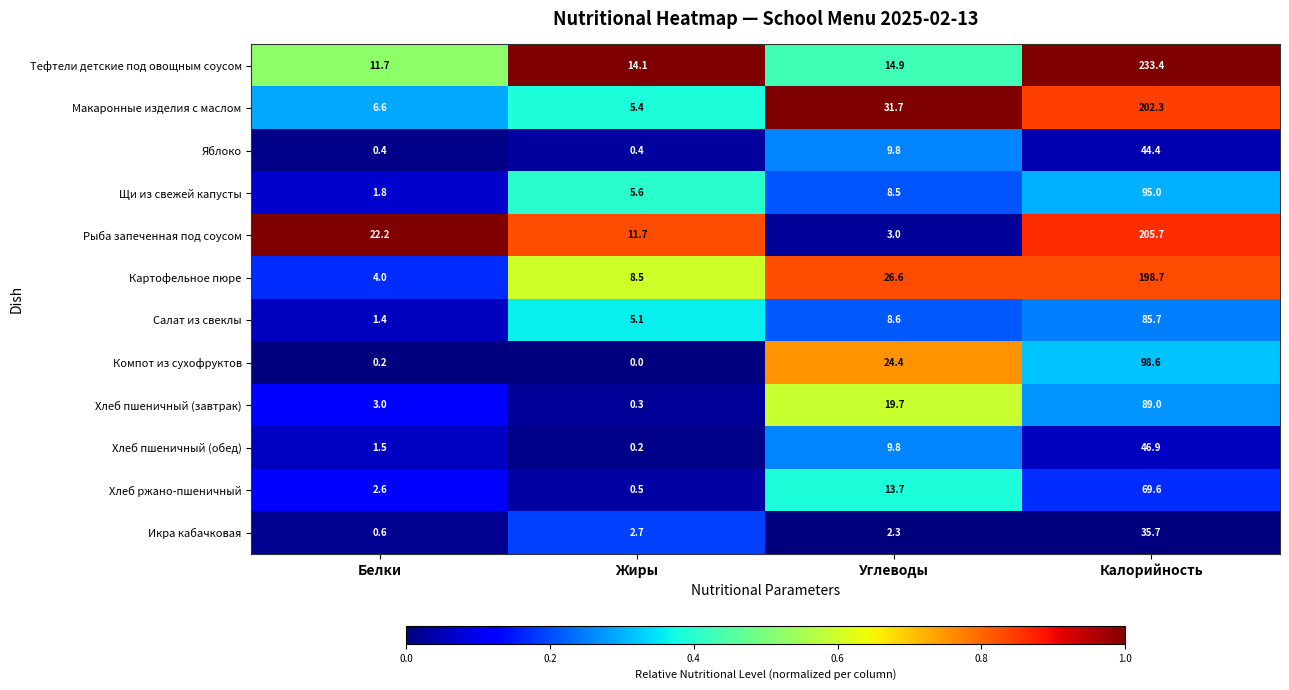

Which label corresponds to the largest value in the chart?

Калорийность